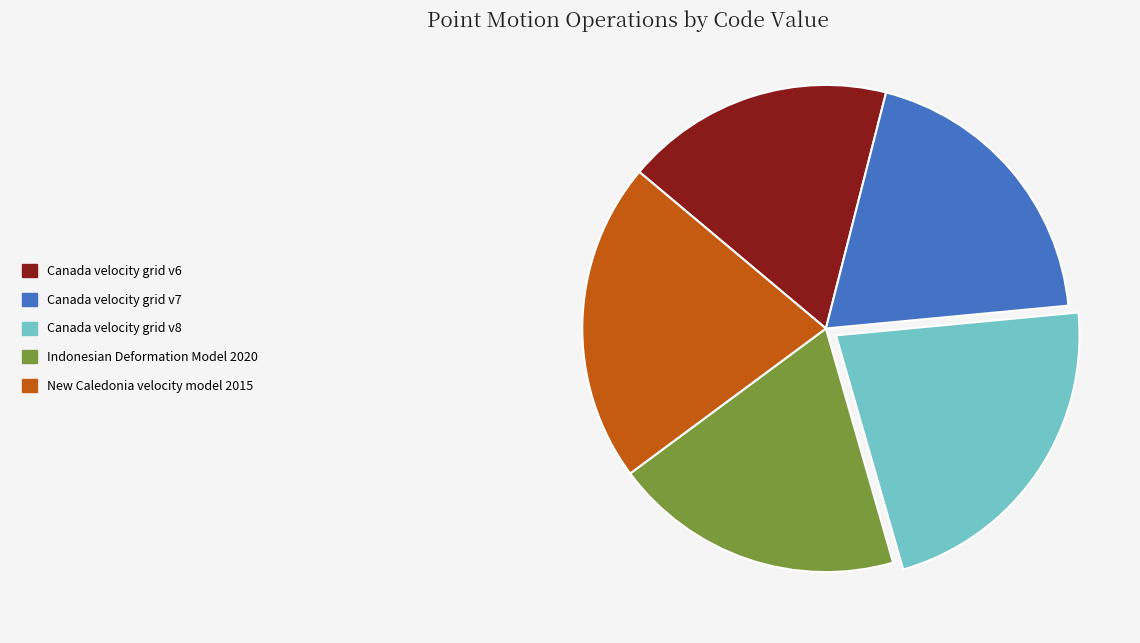

What is the smallest slice in the pie chart?

Canada velocity grid v6